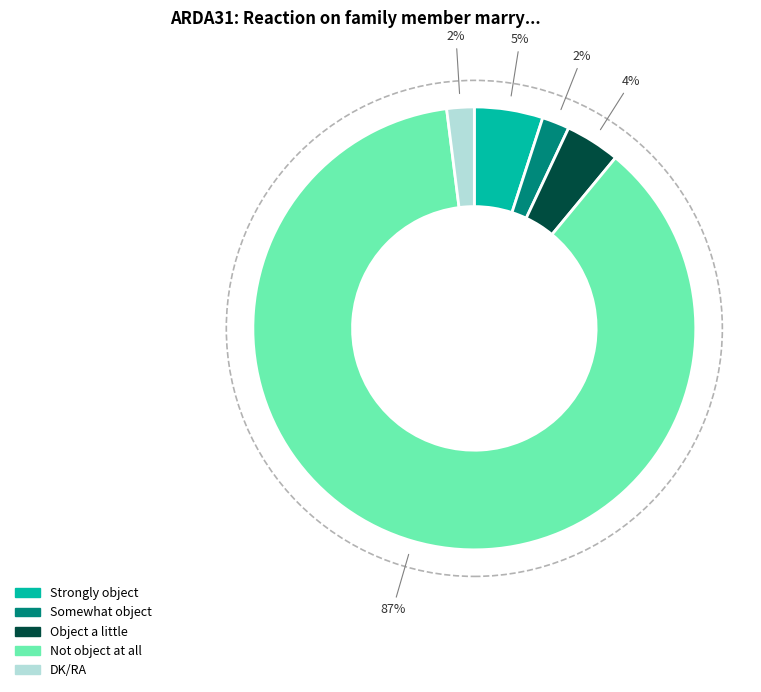

How many slices are in this pie chart?

5